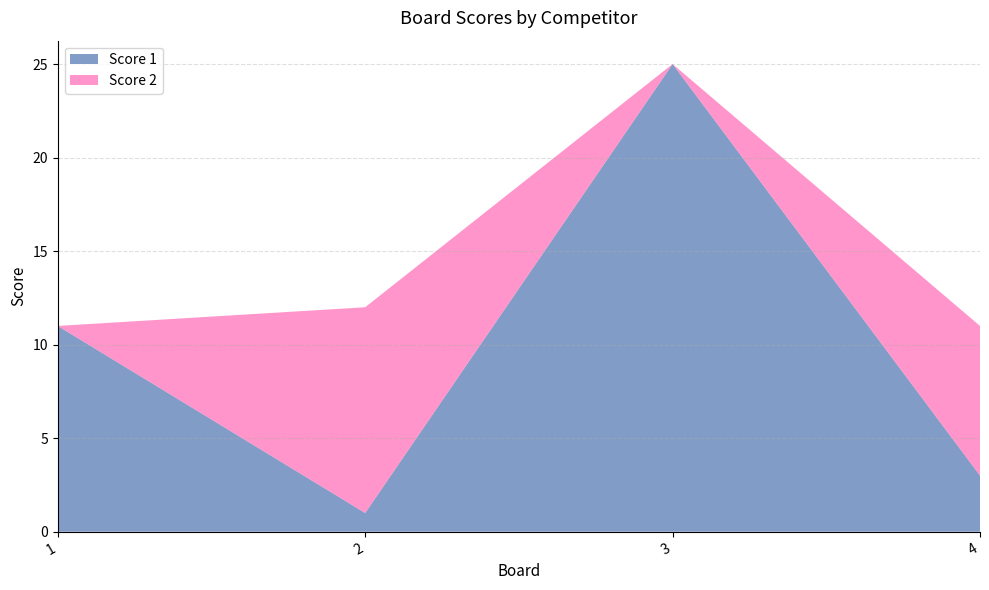

Reading right to left, extract all data points from this chart.

Score 1: 4=3	3=25	2=1	1=11
Score 2: 4=8	3=0	2=11	1=0